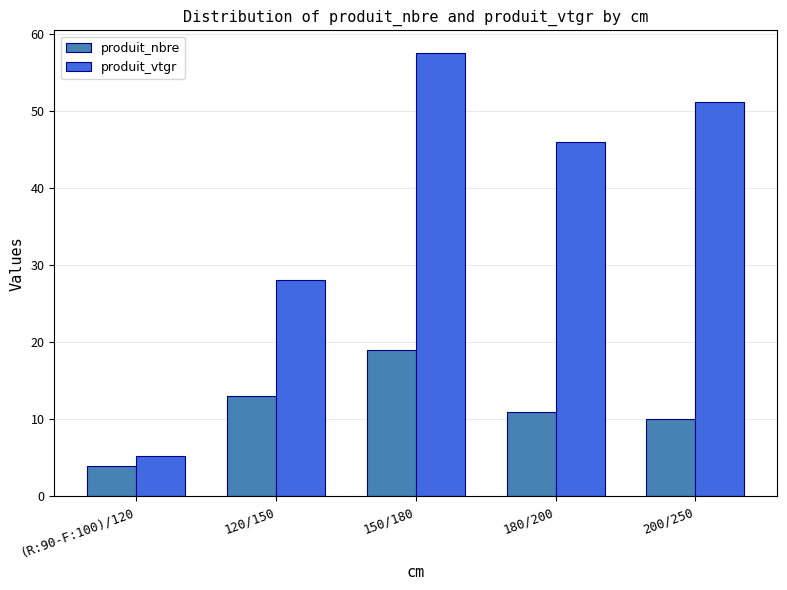

Reading left to right, extract all data points from this chart.

produit_nbre: (R:90-F:100)/120=4.0	120/150=13.0	150/180=19.0	180/200=11.0	200/250=10.0
produit_vtgr: (R:90-F:100)/120=5.2	120/150=28.1	150/180=57.7	180/200=46.0	200/250=51.2